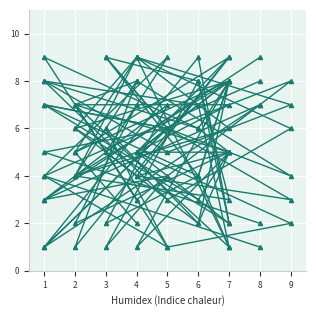

How many interior local peaks does the col_2 series have?

5